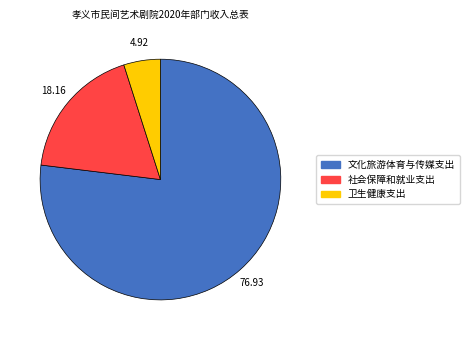

Do 卫生健康支出 and 文化旅游体育与传媒支出 together represent more than half of the pie?

Yes